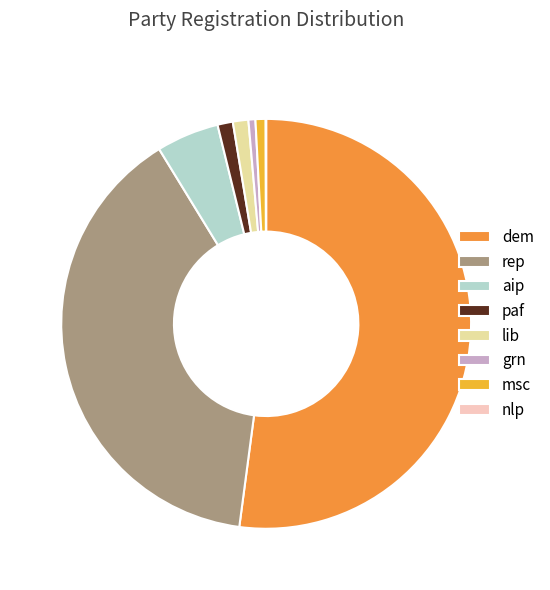

What is the change in value from aip to lib?

-20